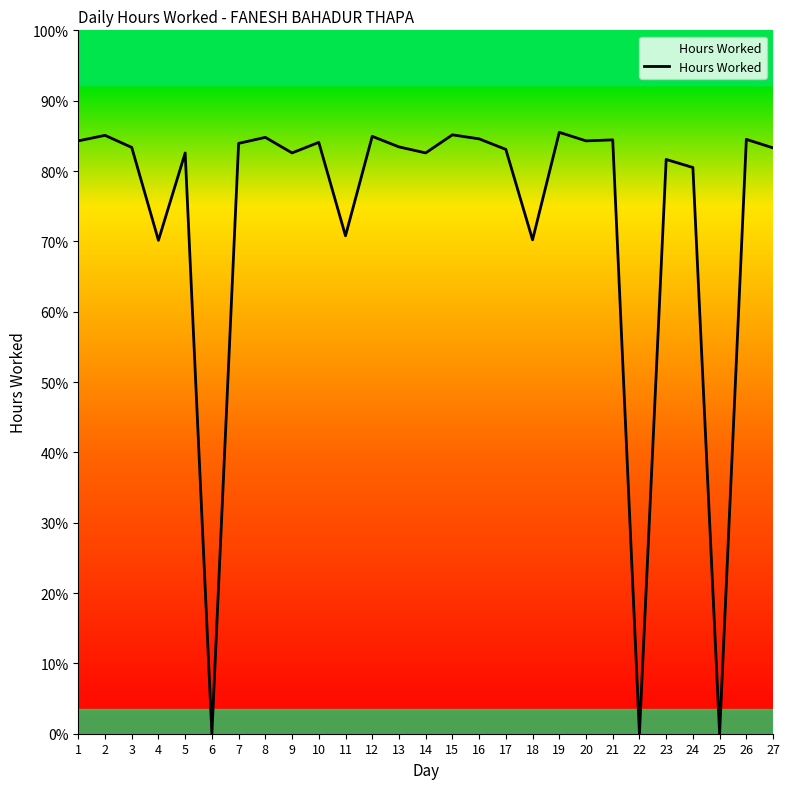

What is the ratio of the value at 5 to the value at 10?

1.0